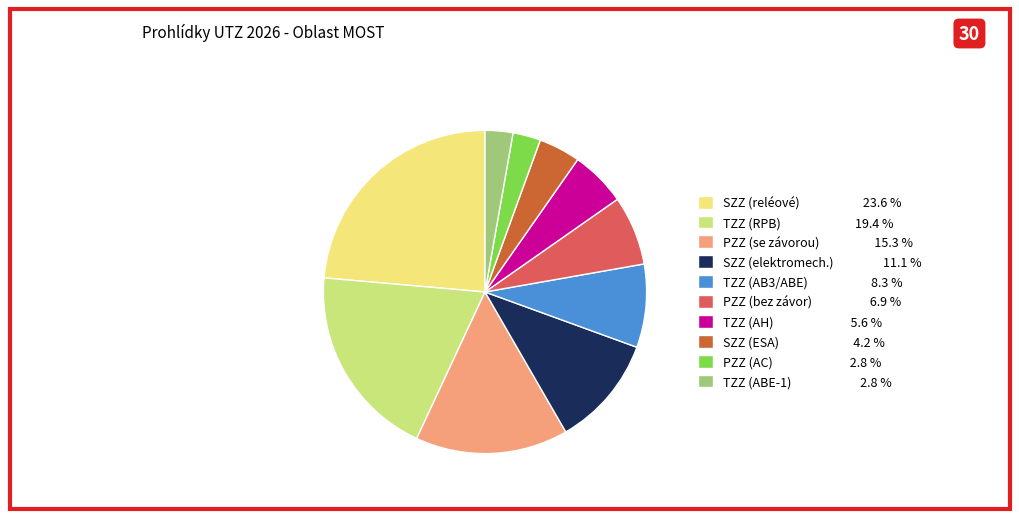

Is there any slice that represents more than half of the pie?

No